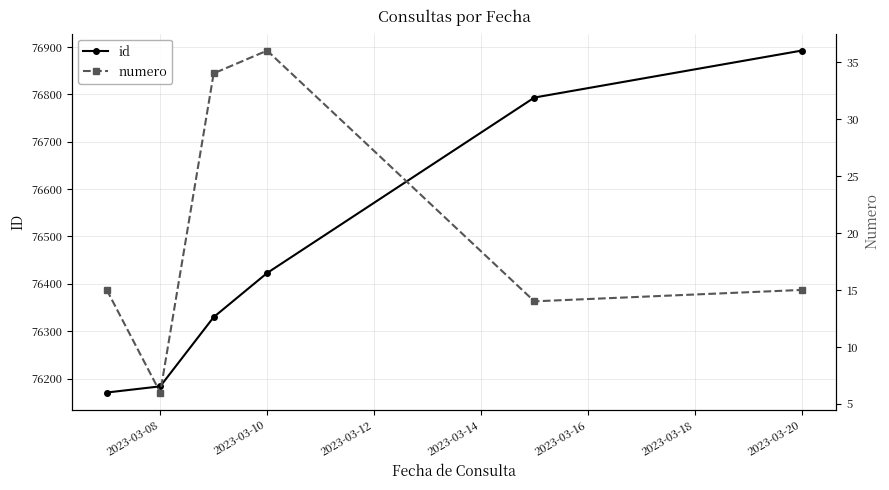

The value of id at 2023-03-08 is 76184. True or false?

True